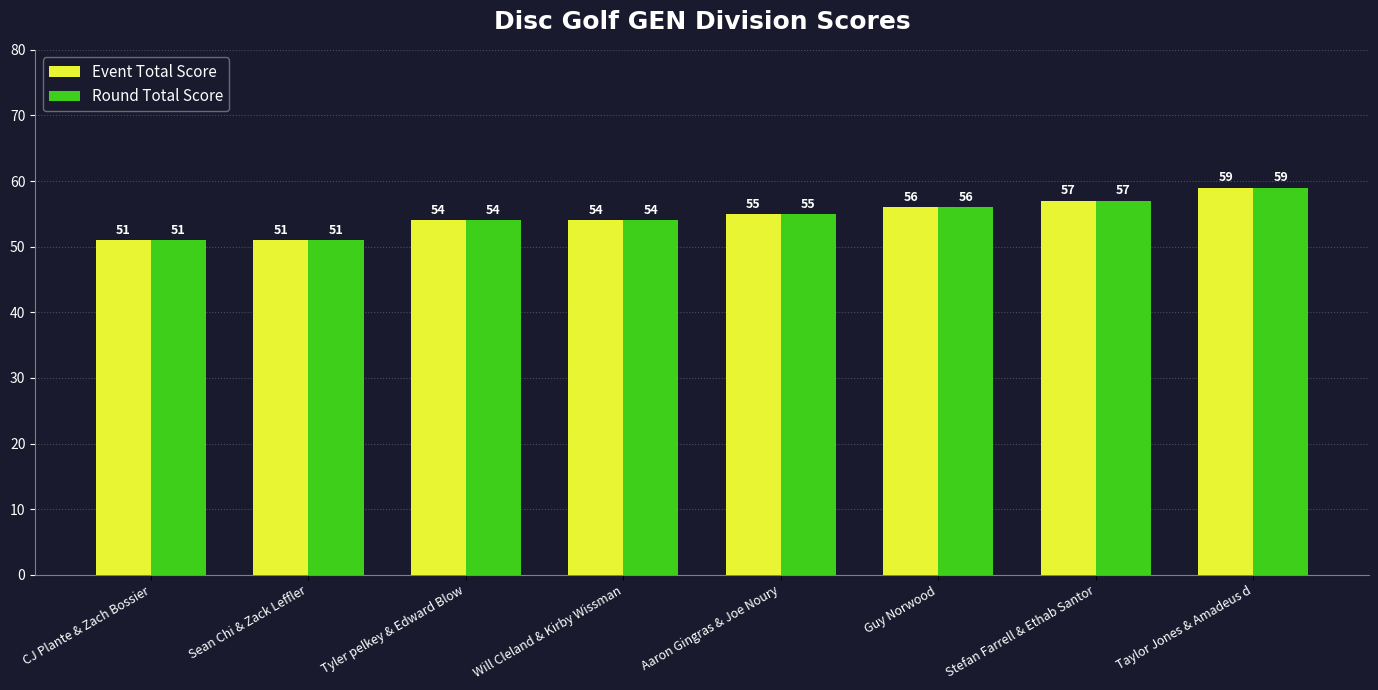

Where is Event Total Score nearest to the value 55?

Aaron Gingras & Joe Noury